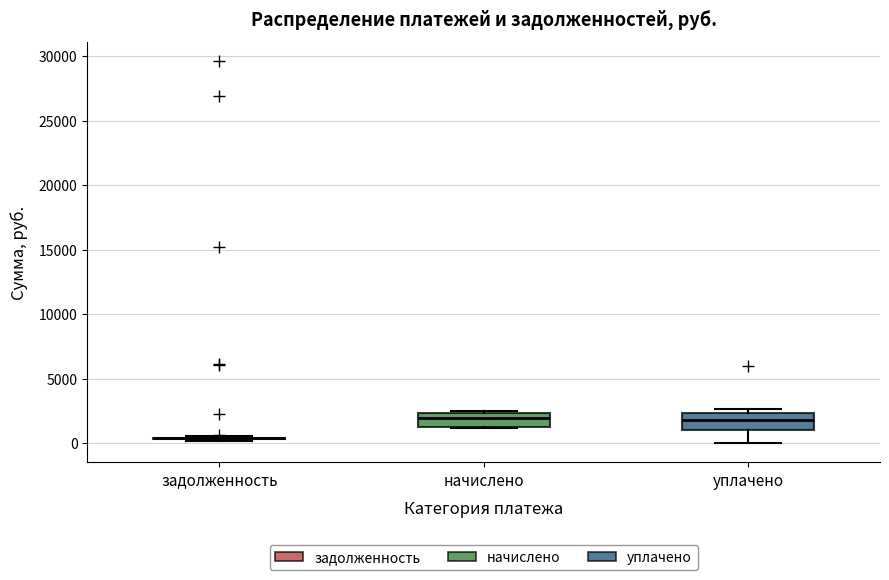

Reading left to right, read every box against the y-axis: the position of its median line, the range the box covers, and the ends of its whiskers. The values are not printed on the chart, so give them approximately, as read against the axis.

задолженность: box collapsed to a line at 500, whiskers 0 to 500
начислено: median 2000, box 1500 to 2500, whiskers 1000 to 2500 (just above the box's upper edge)
уплачено: median 2000, box 1000 to 2500, whiskers 0 to 2500 (just above the box's upper edge)